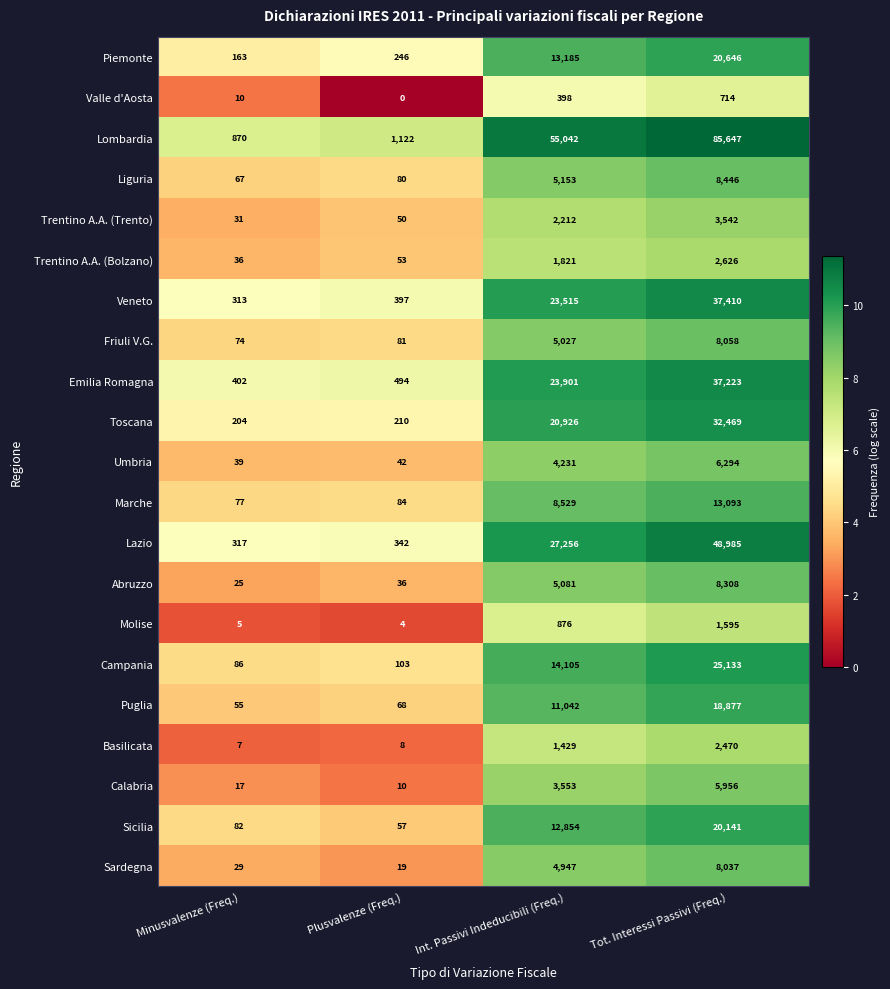

At which label is Emilia Romagna closest to 18812?

Int. Passivi Indeducibili (Freq.)